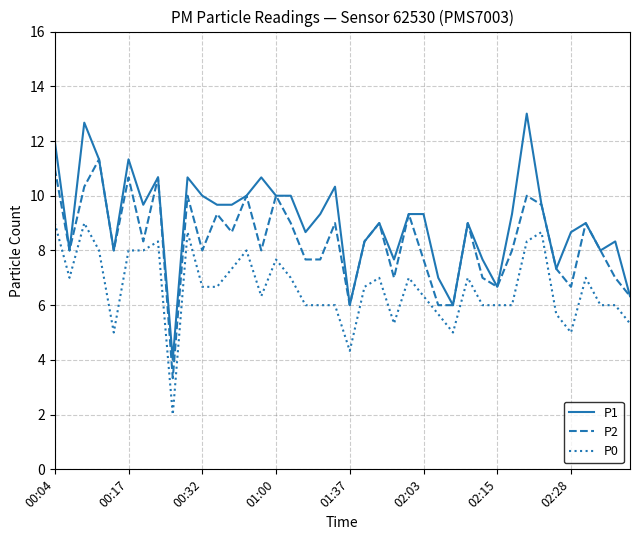

What is the minimum value shown in the chart?

2.0